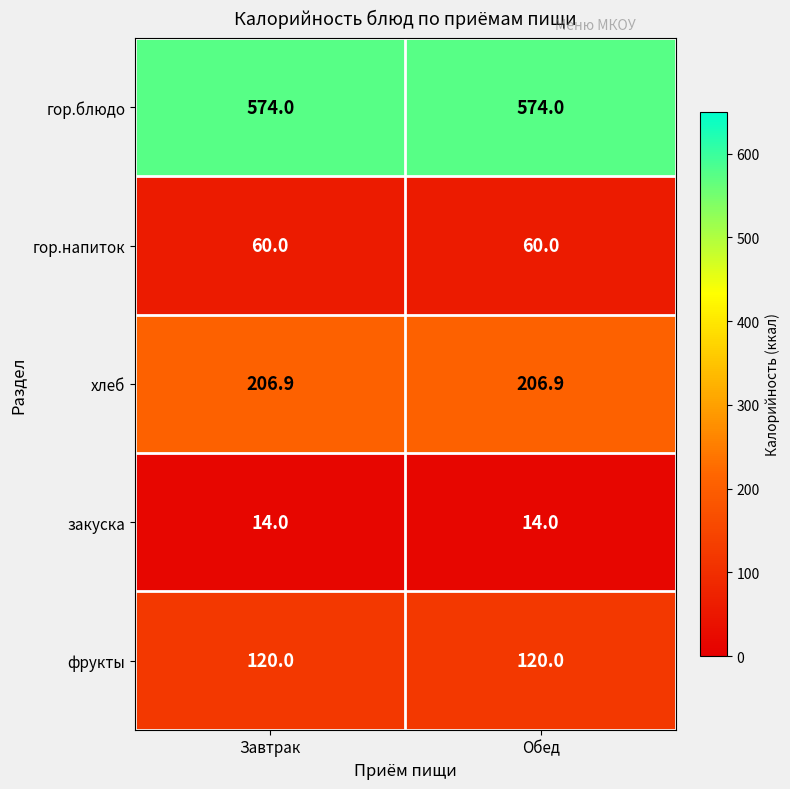

What is the smallest value displayed?

14.0